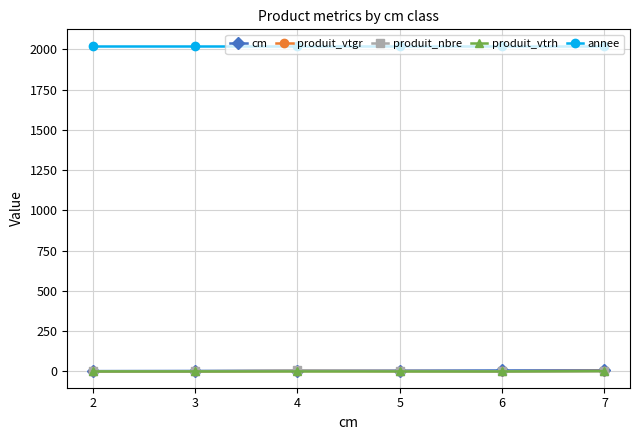

Which series has the largest total across all categories?

annee